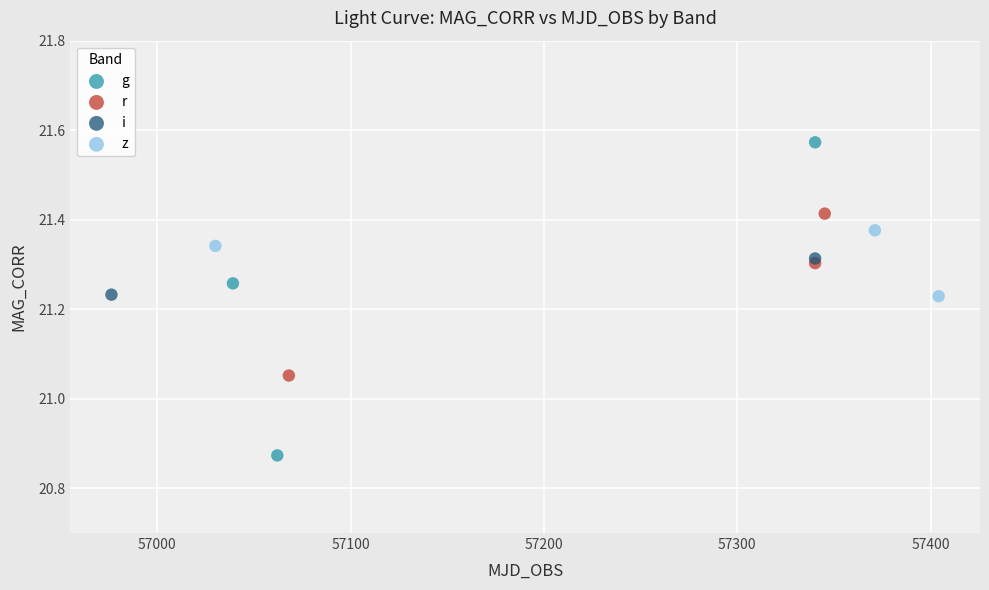

What are all the series names shown in the legend?

g, r, i, z